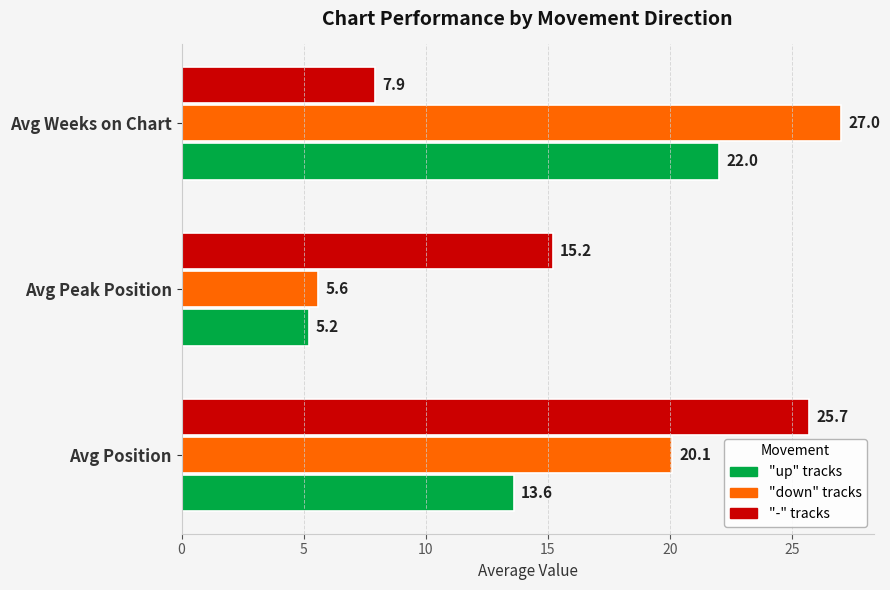

What is the spread (max minus min) of values at Avg Position?

12.1